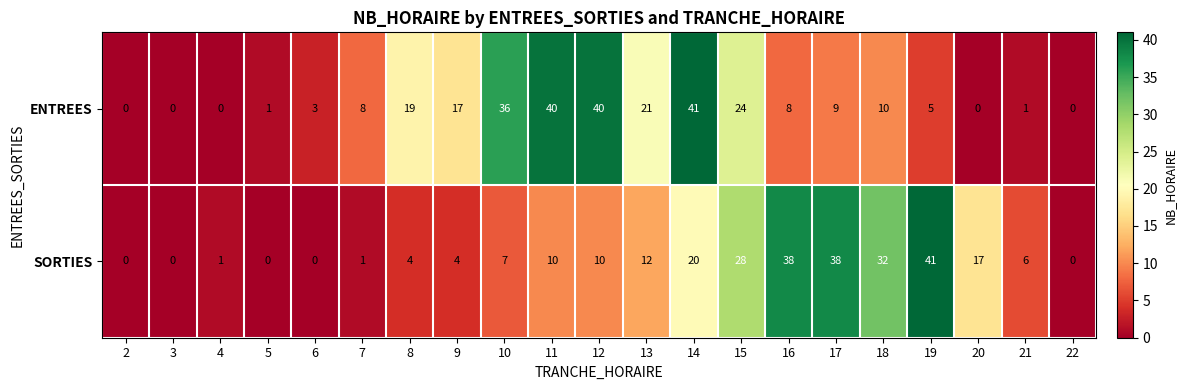

Rank the series by their average value, from lowest to highest.

SORTIES, ENTREES